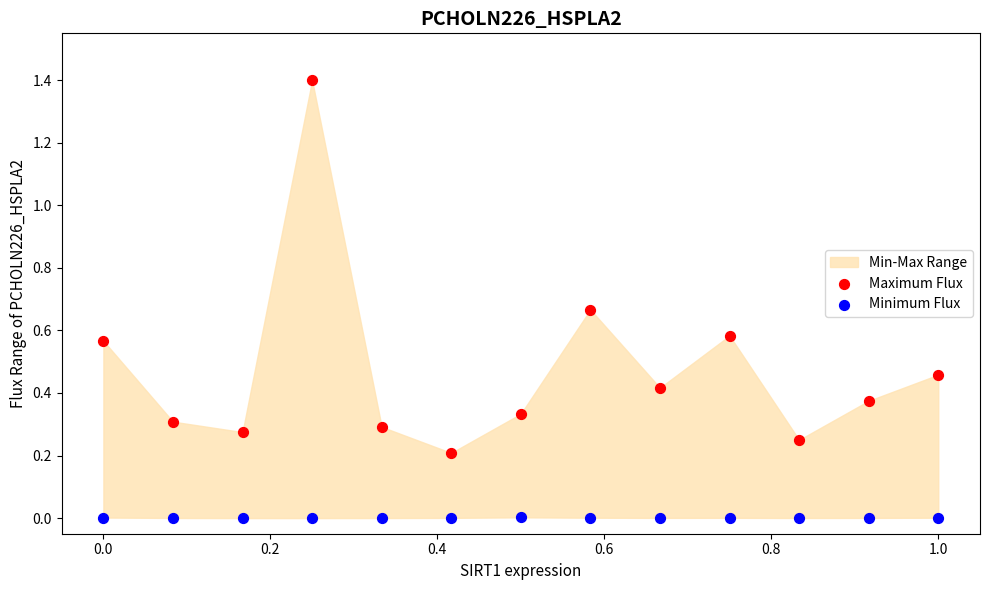

Which series has the largest Y range (max minus min)?

Maximum Flux